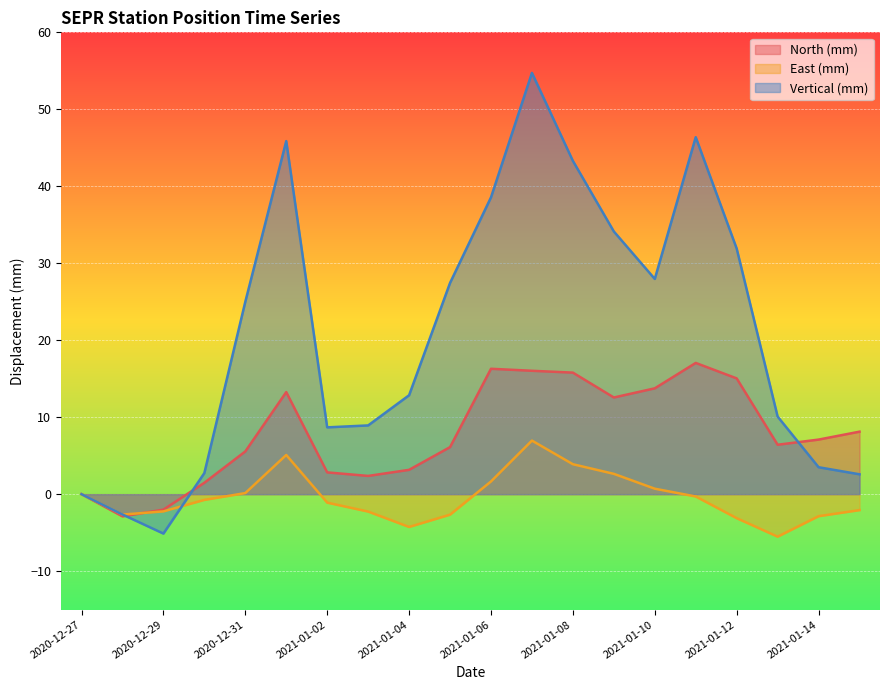

At how many categories does at least one series exceed 27?

9